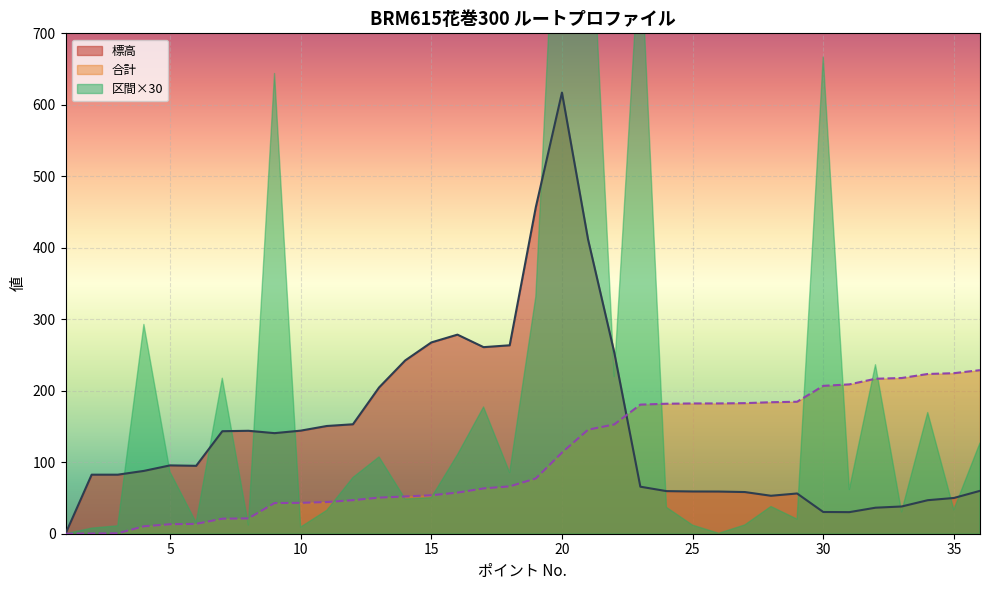

What is the difference between the maximum and minimum values in the 合計 series?

228.8